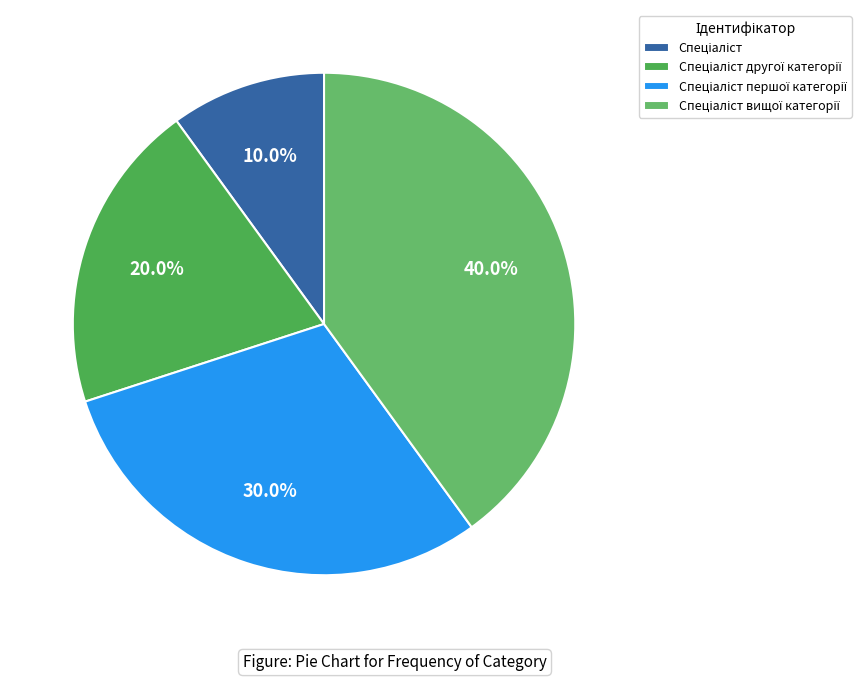

To the nearest percent, what is the combined percentage of Спеціаліст другої категорії and Спеціаліст вищої категорії?

60%